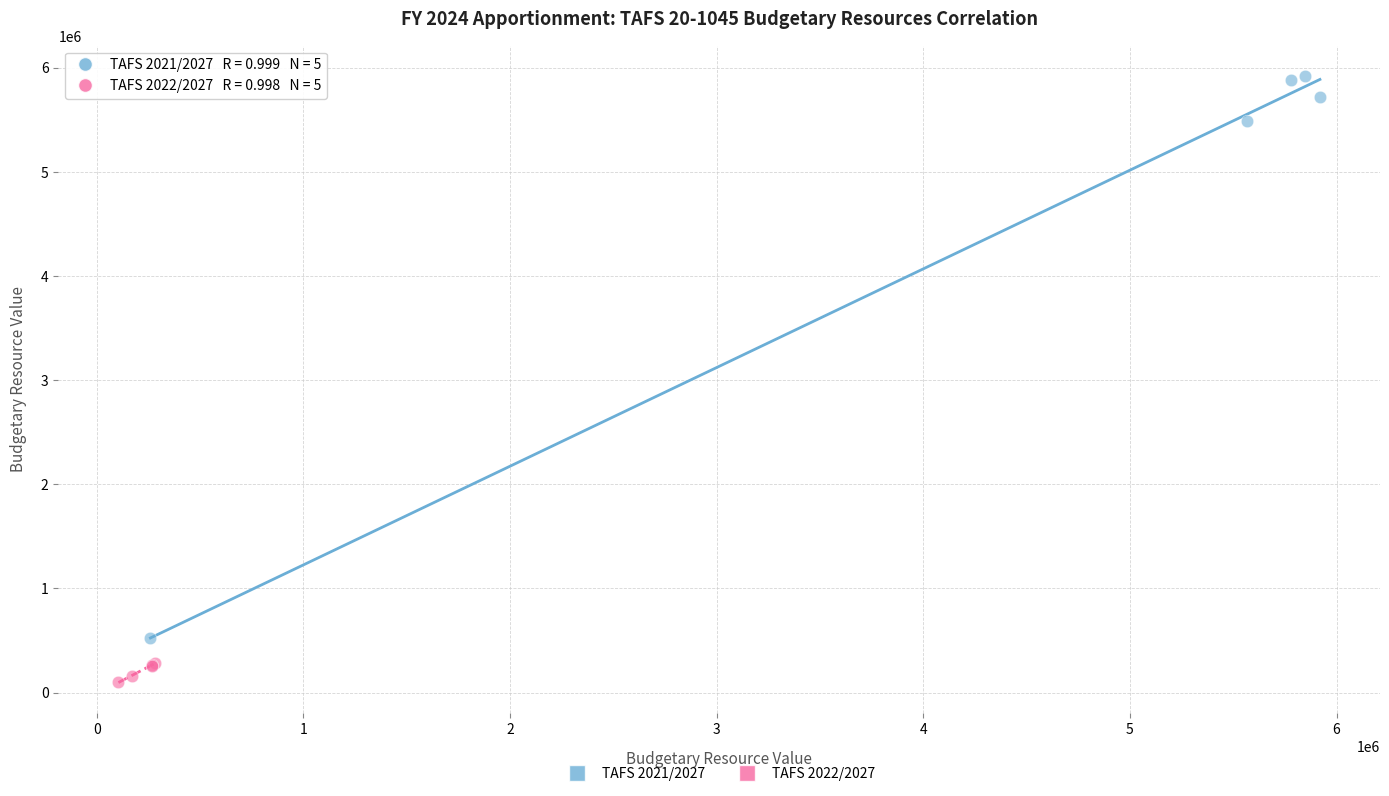

Which series has the widest spread of Y values?

TAFS 2021/2027